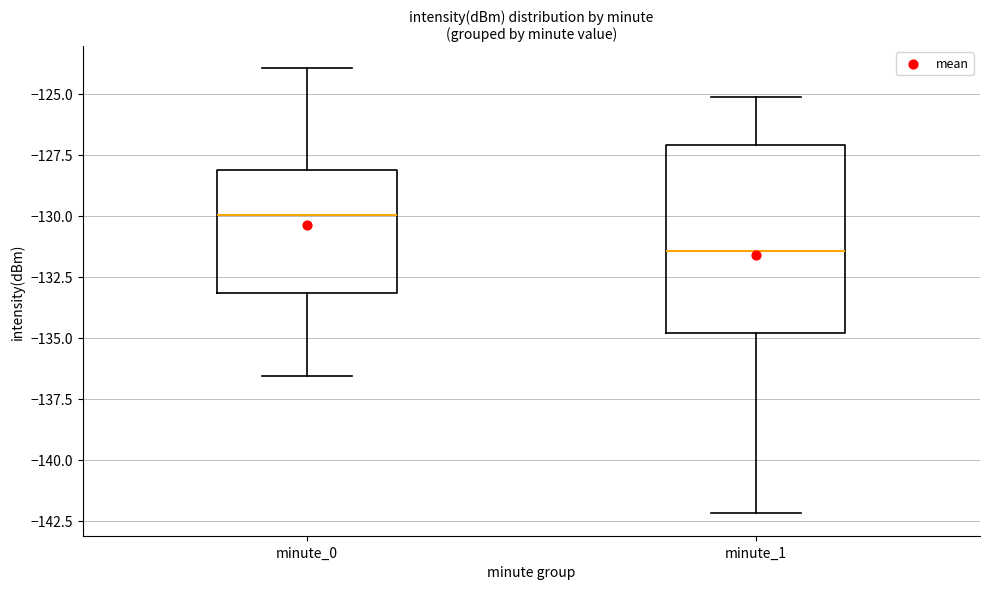

Where does the upper whisker of the box for minute_0 end on the y-axis? The values are not printed on the chart, so give them approximately, as read against the axis.

-124.0